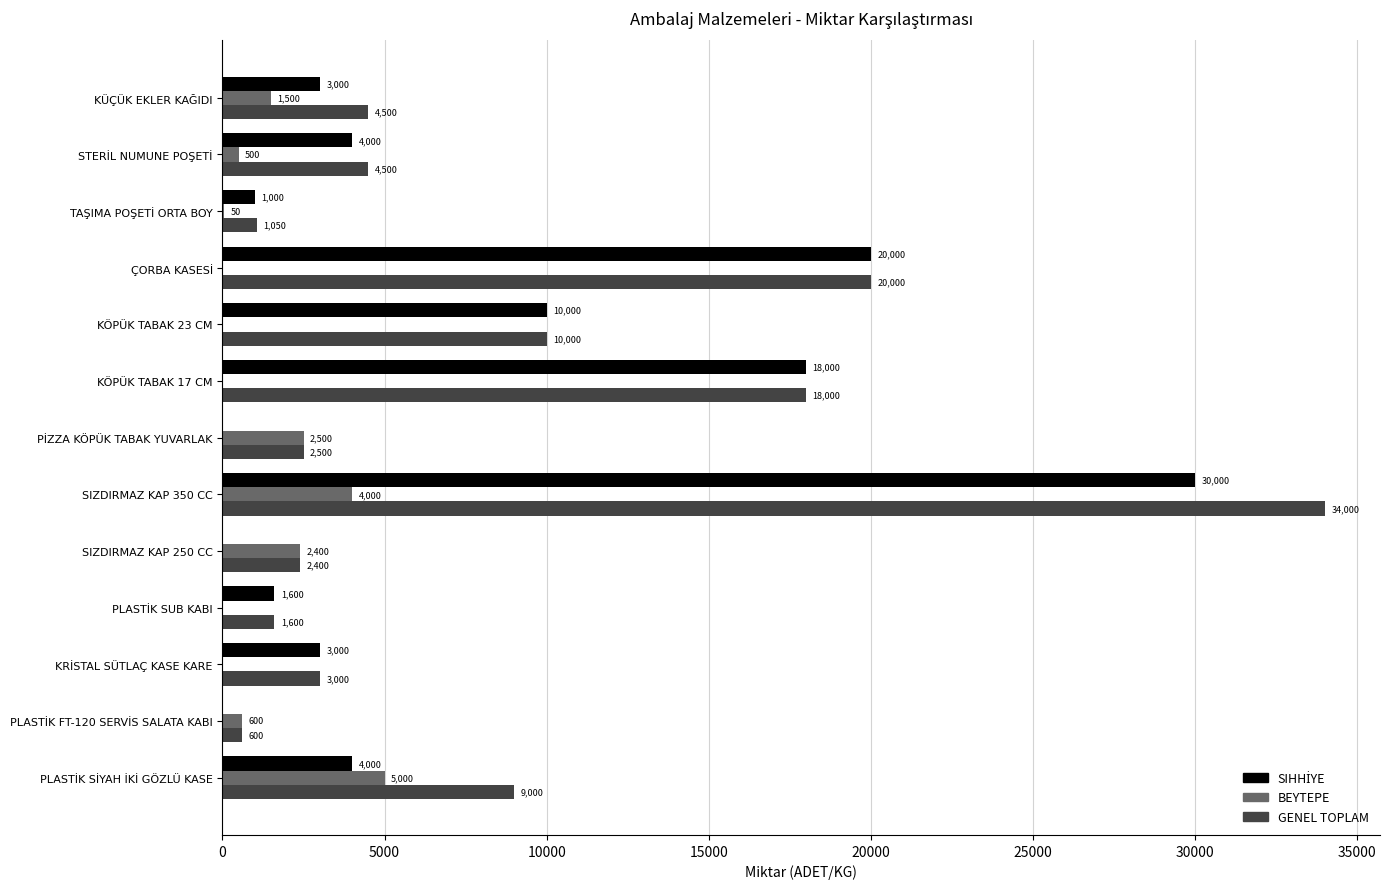

Which series has the largest total across all categories?

GENEL TOPLAM